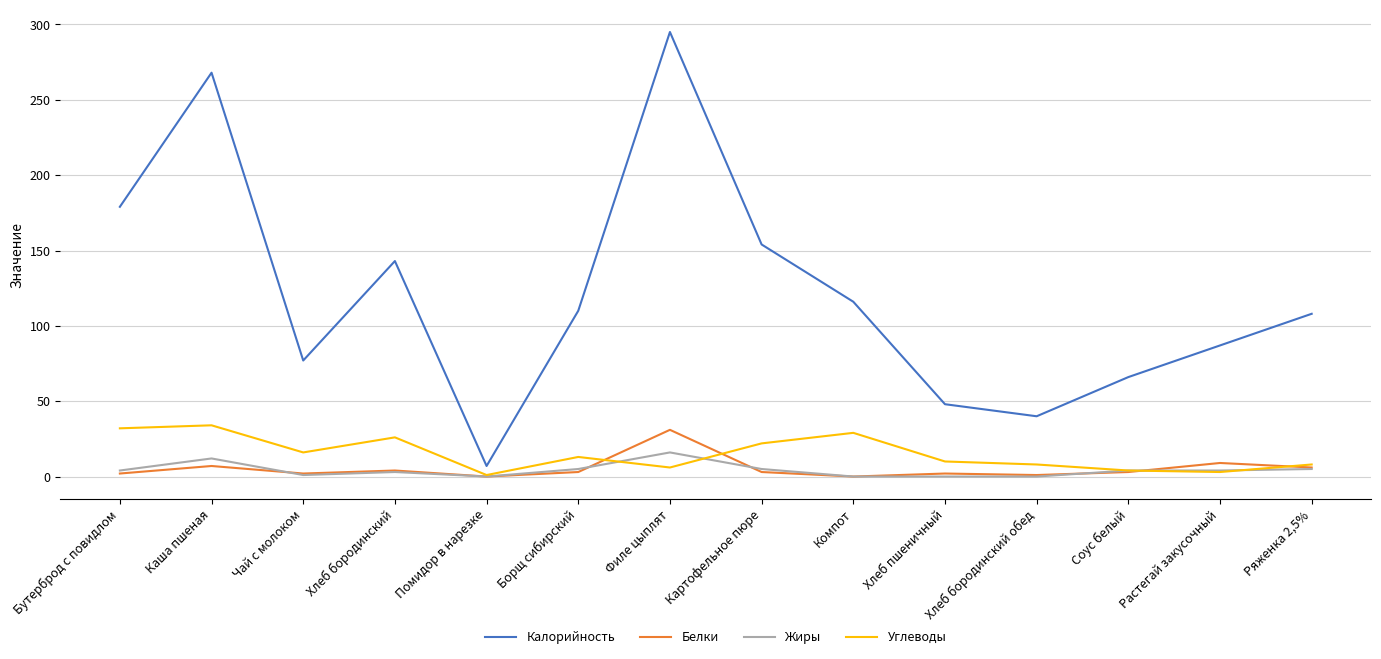

What is the difference between the Жиры values at Хлеб пшеничный and Чай с молоком?

1